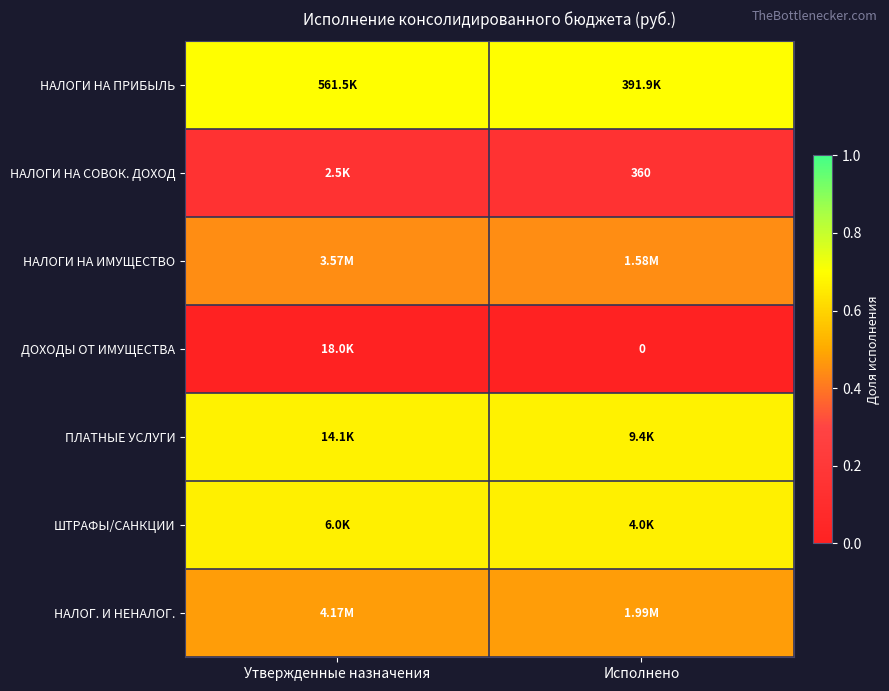

Which category has the highest value in the ШТРАФЫ/САНКЦИИ series?

Утвержденные назначения